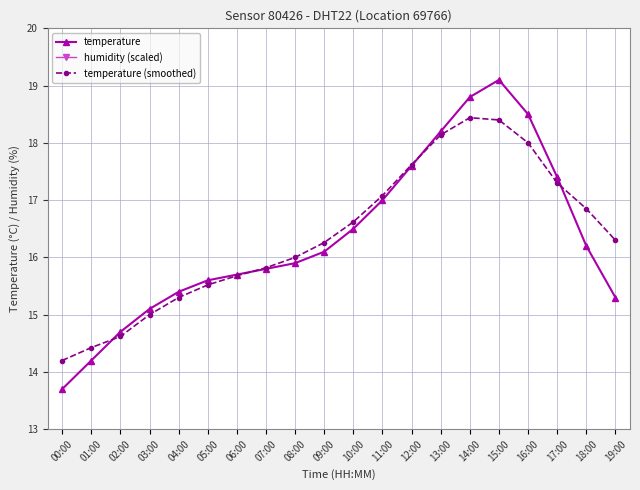

Reading left to right, transcribe all the data shown in this chart.

temperature: 00:00=13.7	01:00=14.2	02:00=14.7	03:00=15.1	04:00=15.4	05:00=15.6	06:00=15.7	07:00=15.8	08:00=15.9	09:00=16.1	10:00=16.5	11:00=17.0	12:00=17.6	13:00=18.2	14:00=18.8	15:00=19.1	16:00=18.5	17:00=17.4	18:00=16.2	19:00=15.3
humidity (scaled): 00:00=7.1	01:00=7.1	02:00=7.1	03:00=7.1	04:00=7.1	05:00=7.1	06:00=7.1	07:00=7.1	08:00=7.1	09:00=7.1	10:00=7.1	11:00=7.1	12:00=7.1	13:00=7.1	14:00=7.1	15:00=7.1	16:00=7.1	17:00=7.1	18:00=7.1	19:00=7.1
temperature (smoothed): 00:00=14.2	01:00=14.4	02:00=14.6	03:00=15.0	04:00=15.3	05:00=15.5	06:00=15.7	07:00=15.8	08:00=16.0	09:00=16.3	10:00=16.6	11:00=17.1	12:00=17.6	13:00=18.1	14:00=18.4	15:00=18.4	16:00=18.0	17:00=17.3	18:00=16.9	19:00=16.3